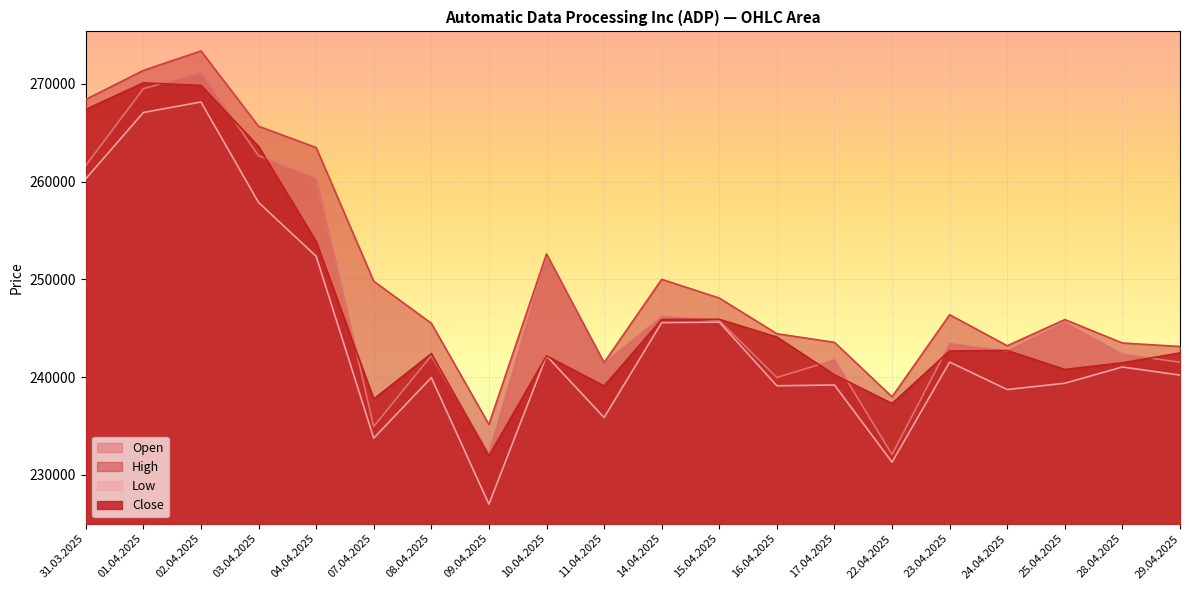

Where does the Open series first go above 243412?

31.03.2025